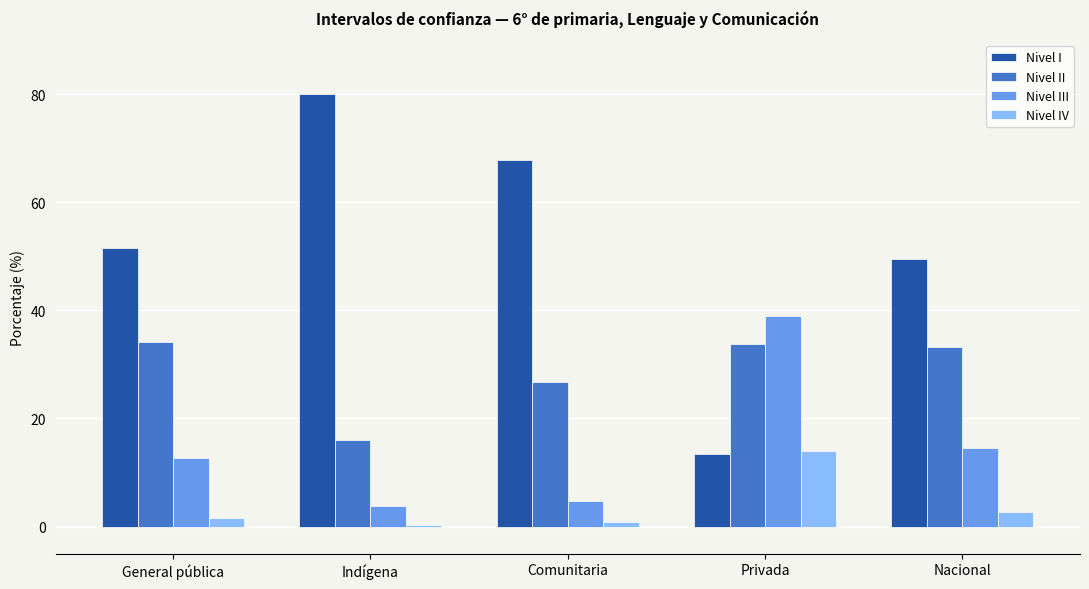

True or false: Nivel II has a value of 12.8 at Comunitaria.

False